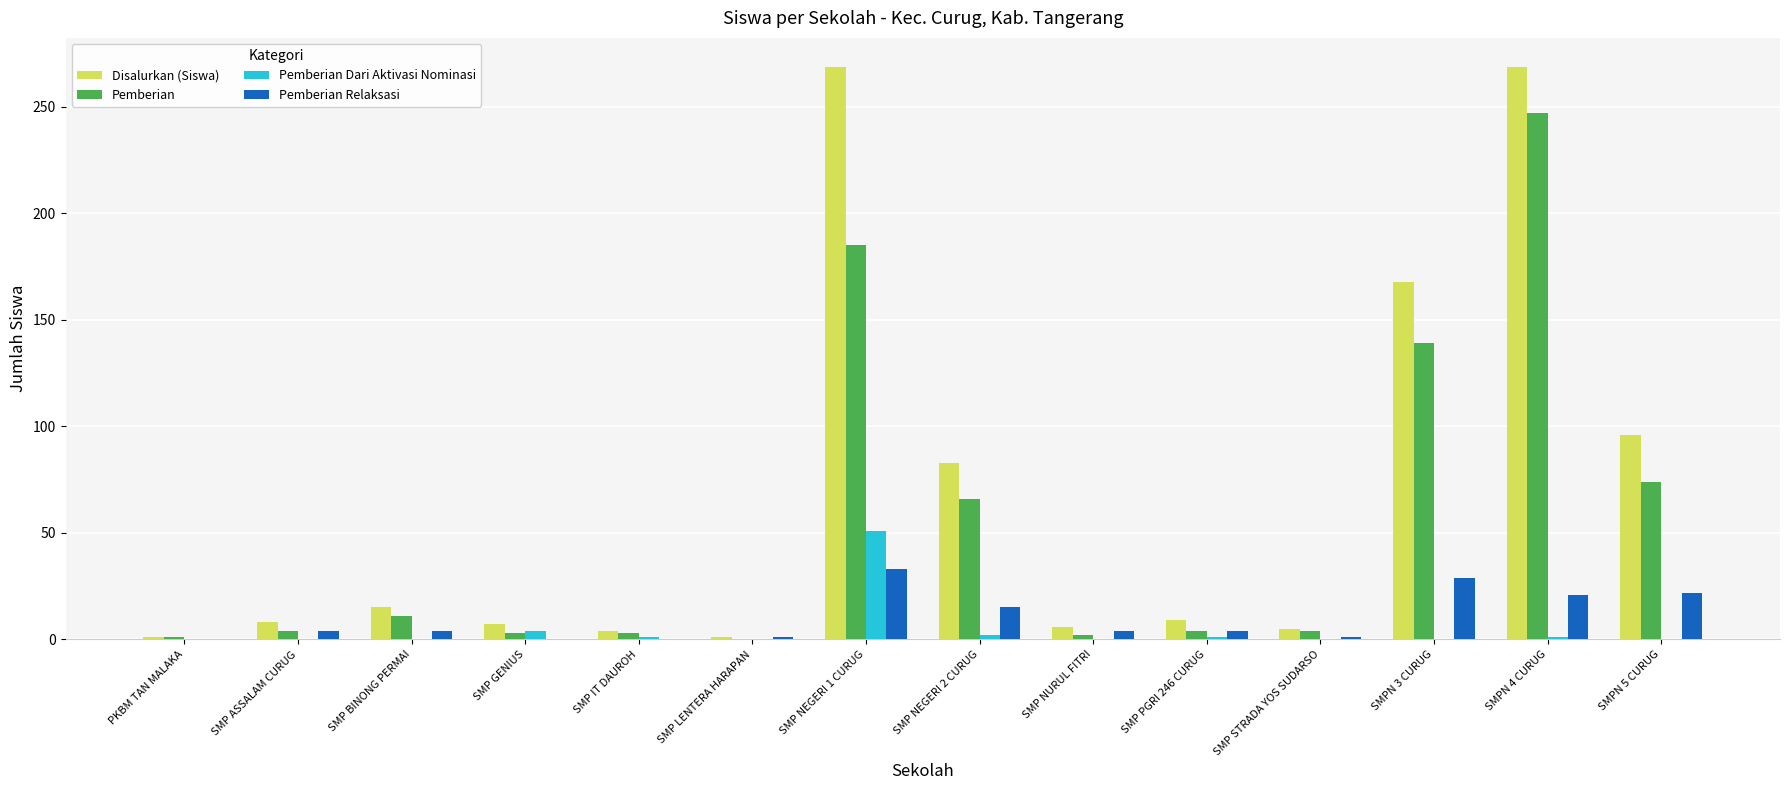

What is the greatest value displayed?

269